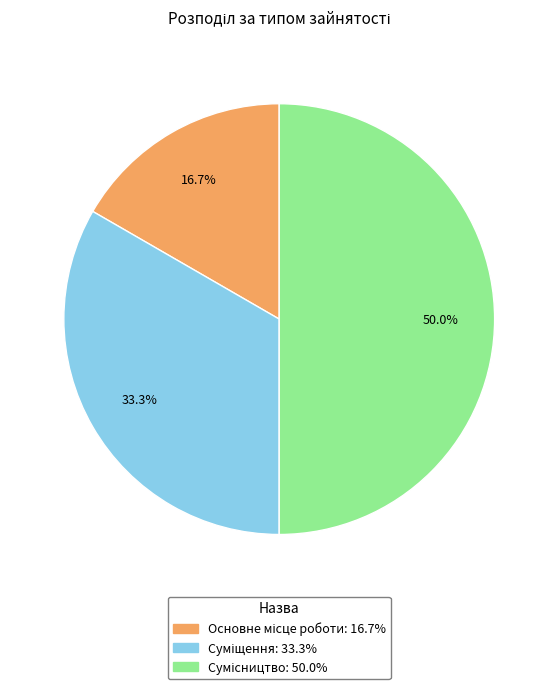

To the nearest percent, what is the difference between the Суміщення and Основне місце роботи slice percentages?

17%